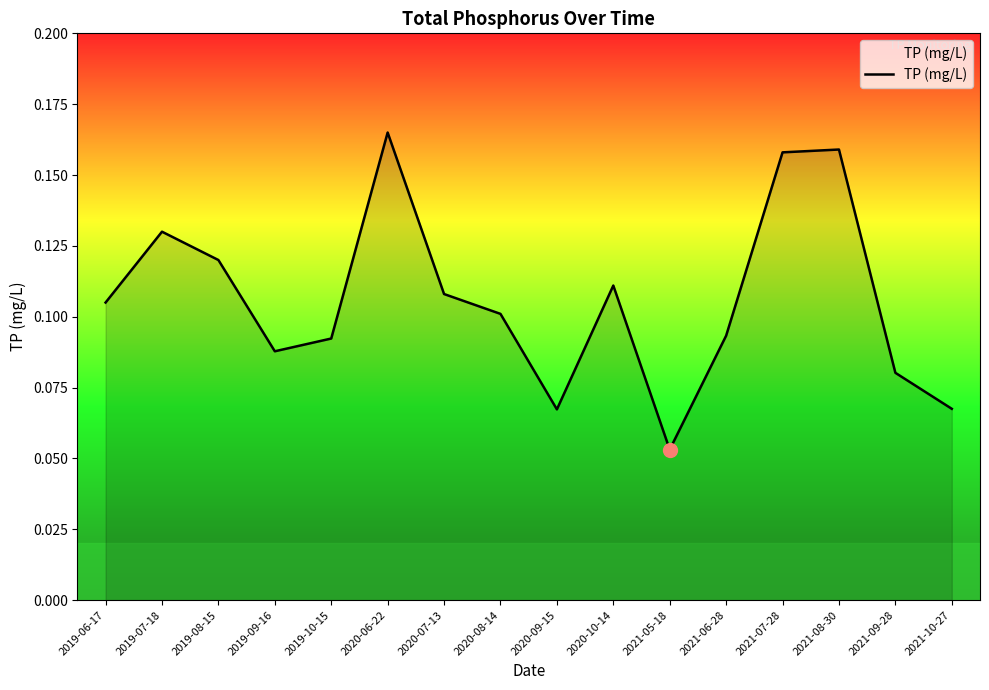

Where is the first local maximum?

2019-07-18